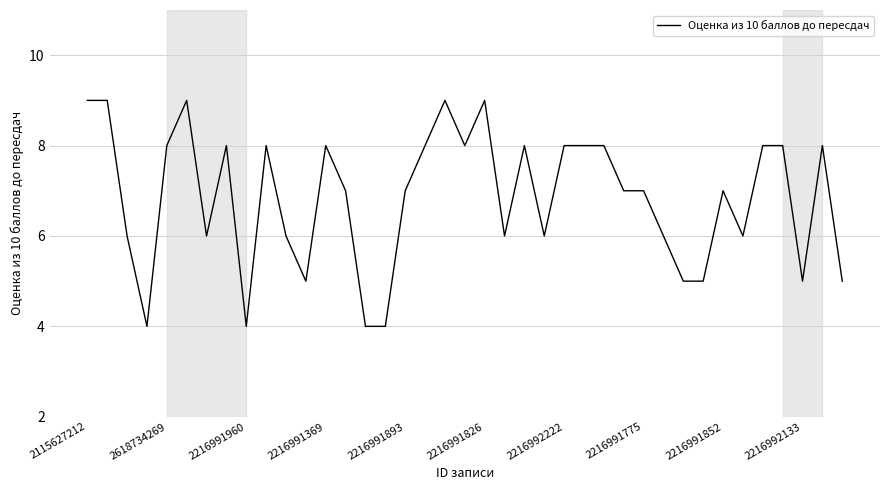

How many values are between 6 and 8?

25